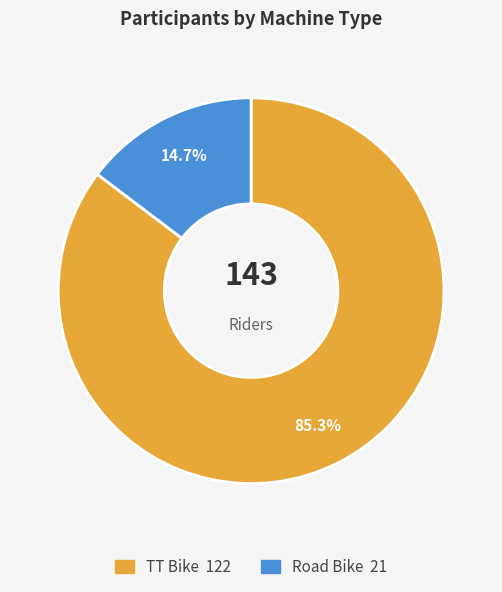

Is TT Bike the majority of the pie?

Yes